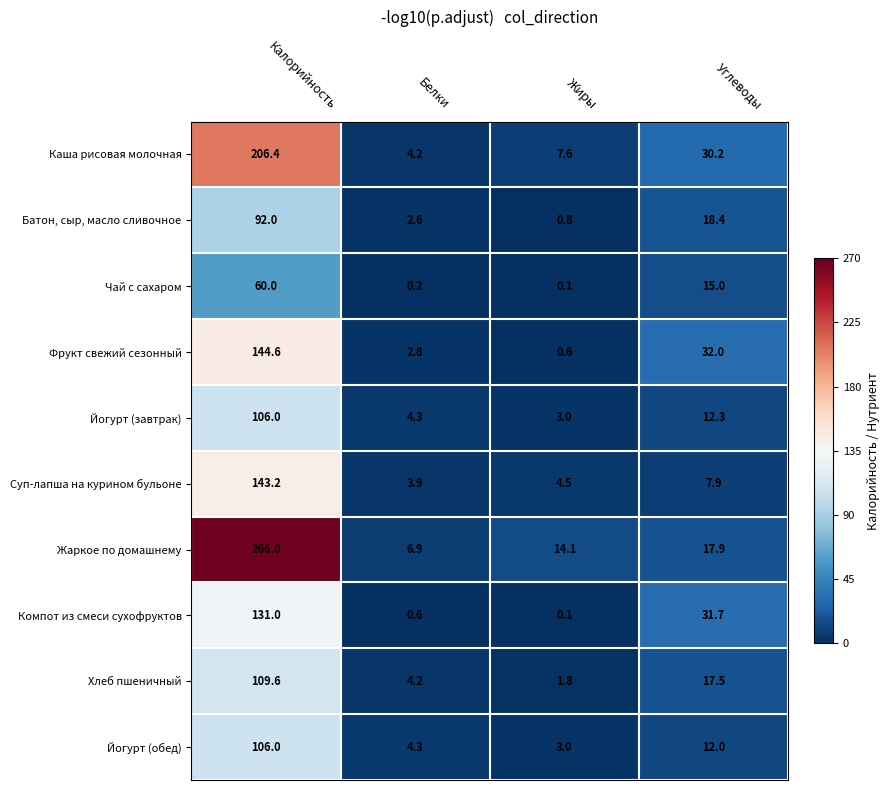

What is the total value across all series at Калорийность?

1364.8